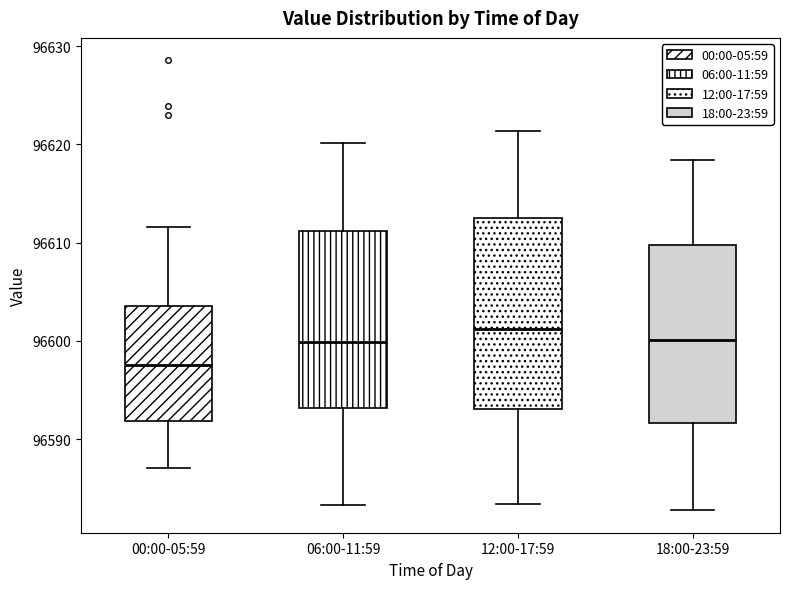

Which box has the lowest median line?

00:00-05:59